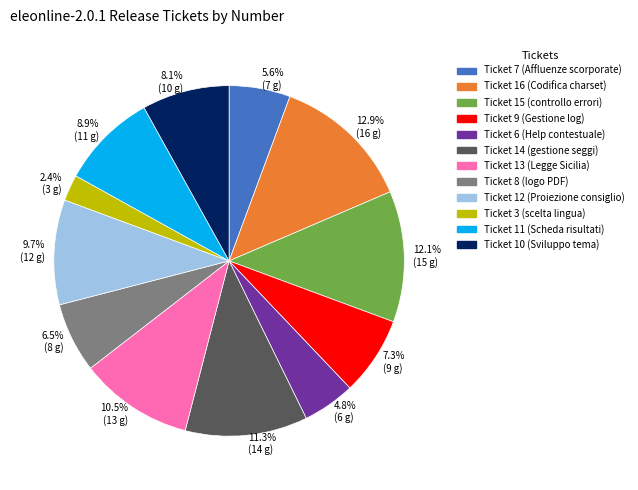

What is the largest slice in the pie chart?

12.9% (16 g)